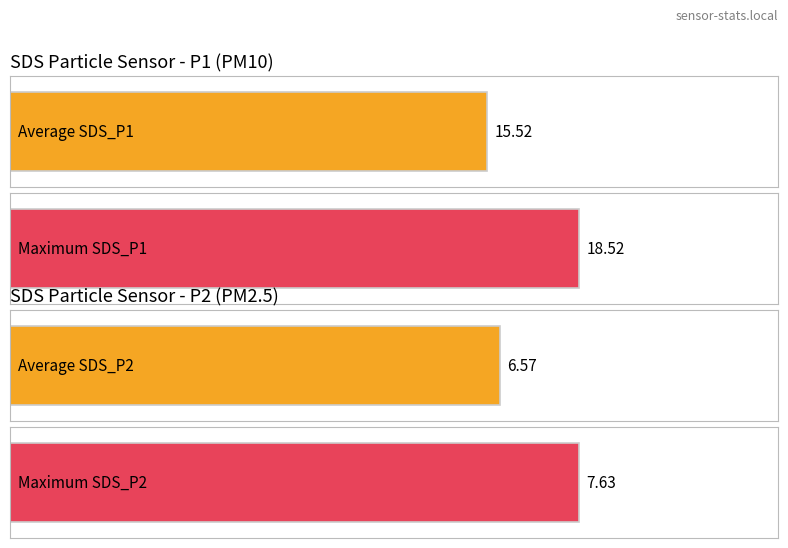

Rank the series at 00:38 from highest to lowest value.

SDS_P1, SDS_P2